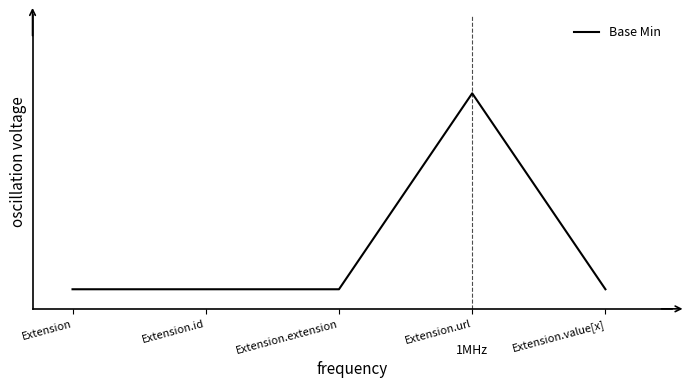

How many values are above zero?

1